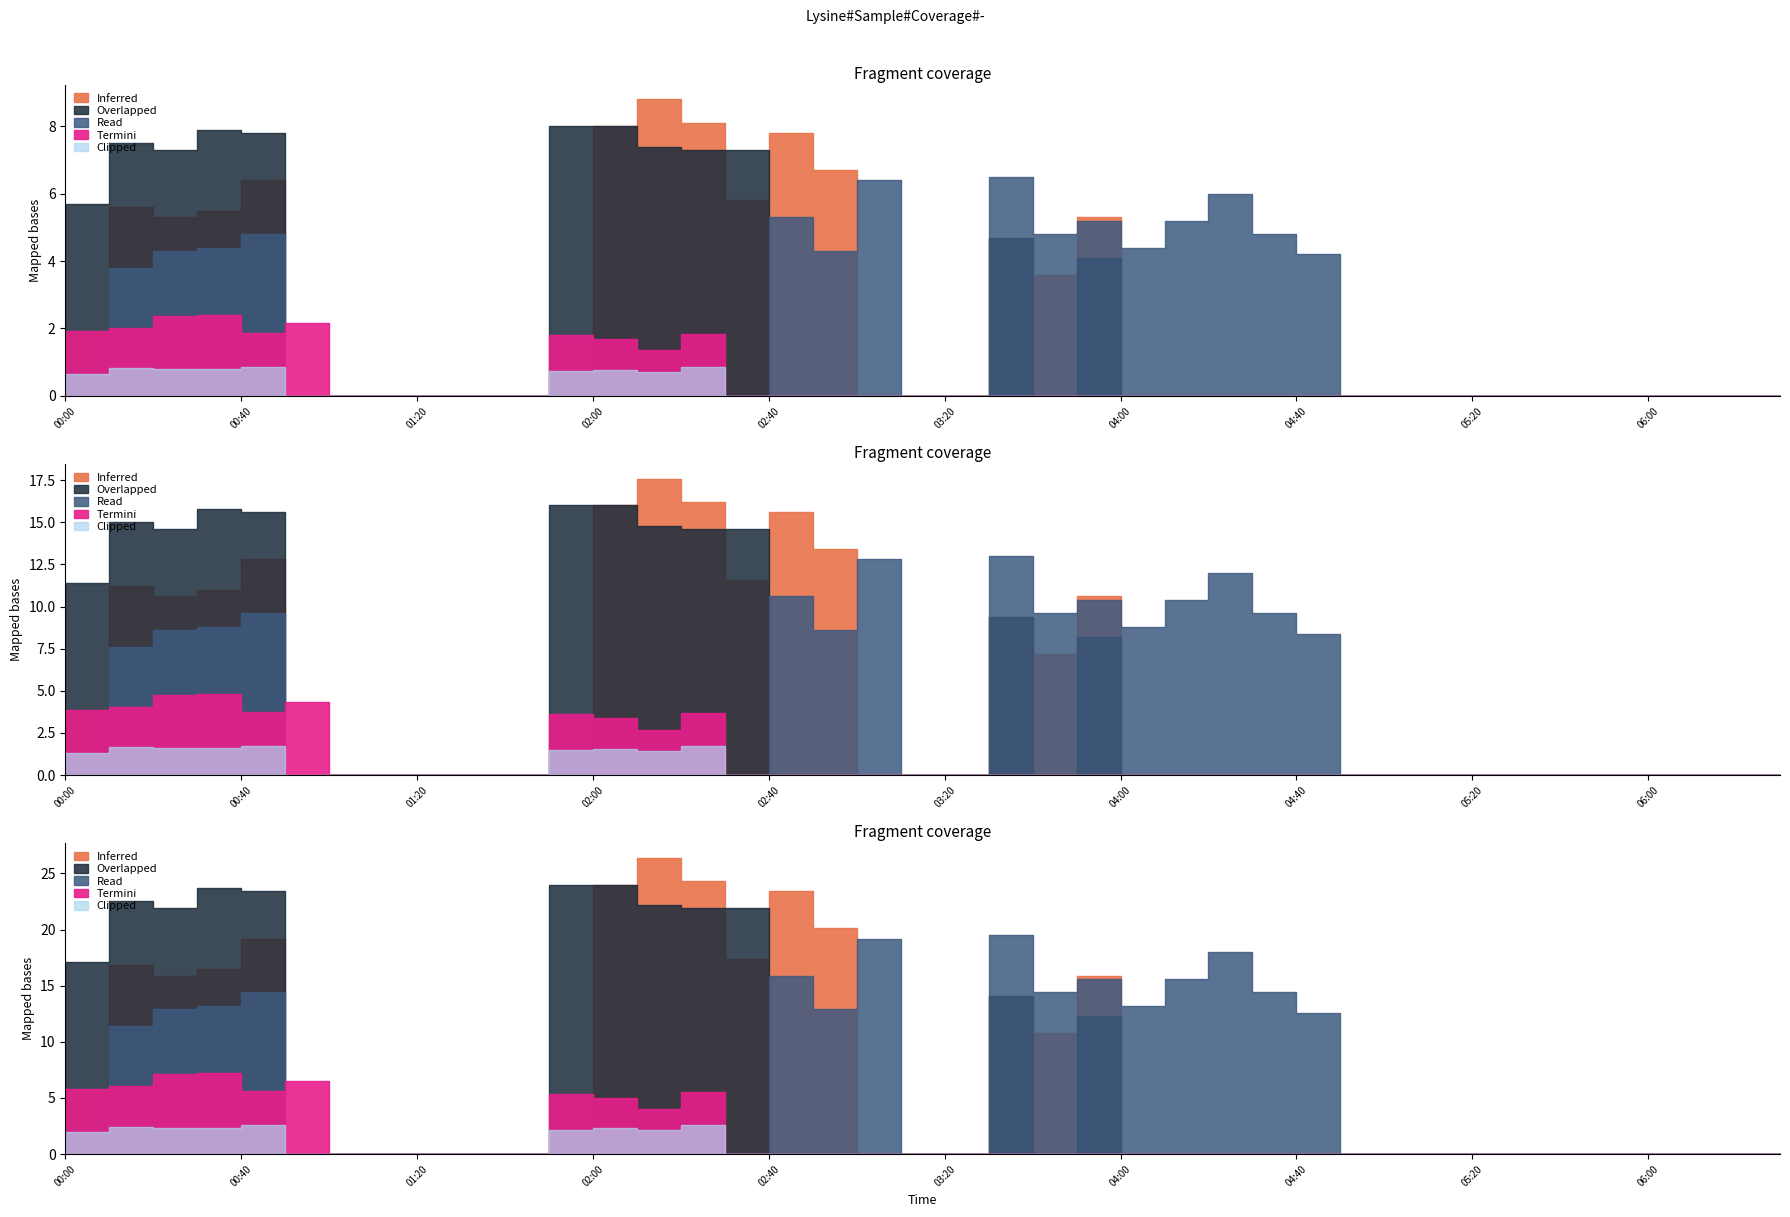

Does the chart display data point markers on the line(s)?

No